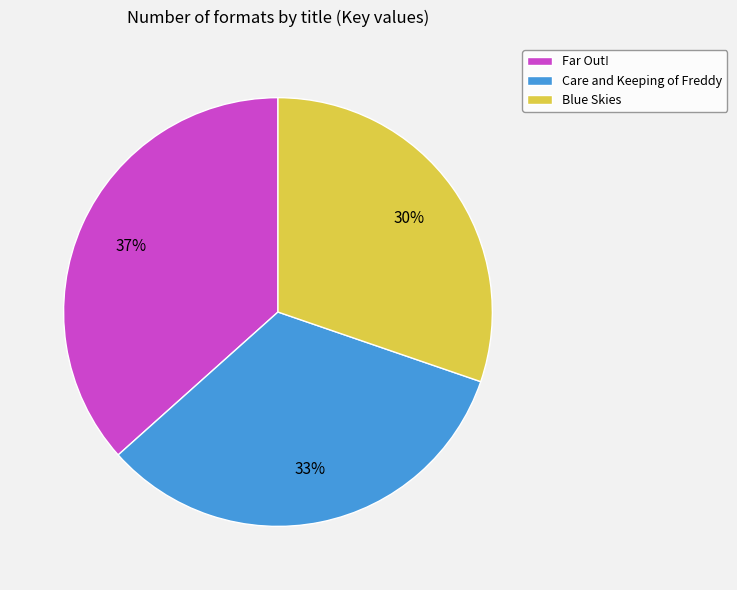

Is there any slice that represents more than half of the pie?

No